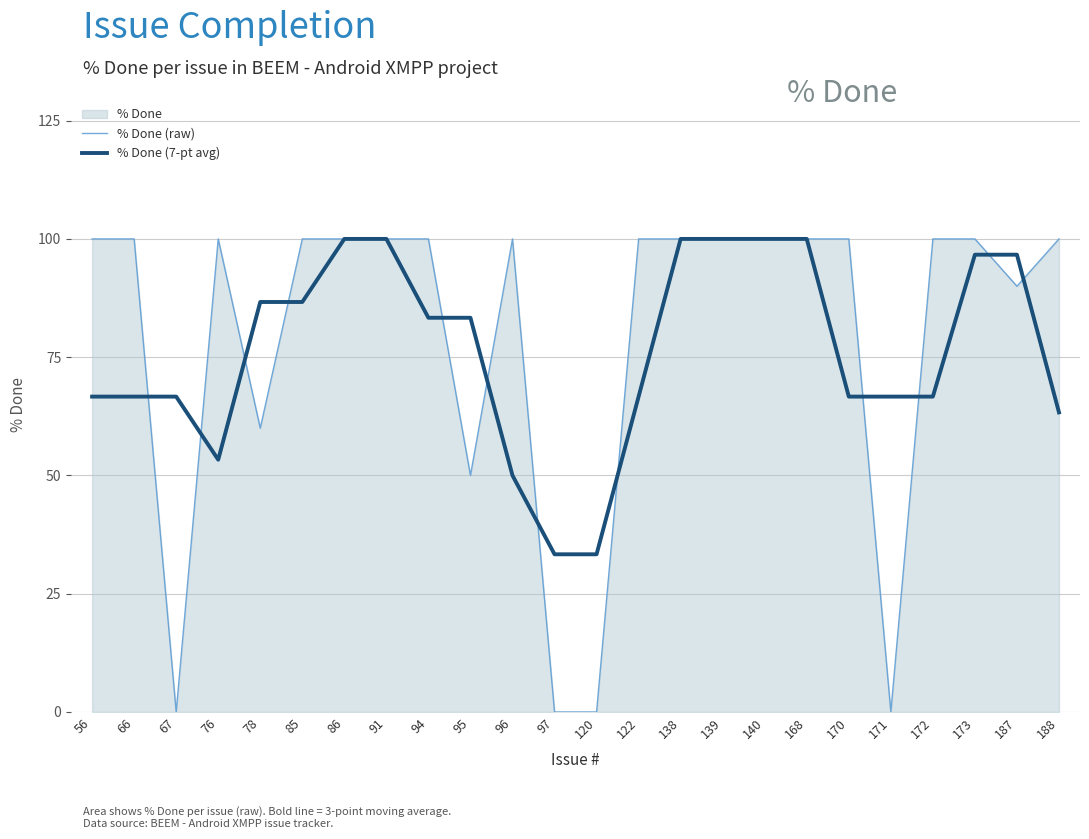

Which category has the highest value in the % Done (7-pt avg) series?

86